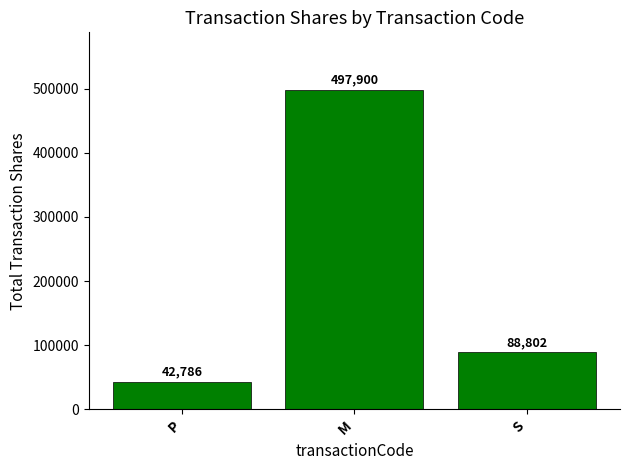

How many values are between 42786 and 497900?

3